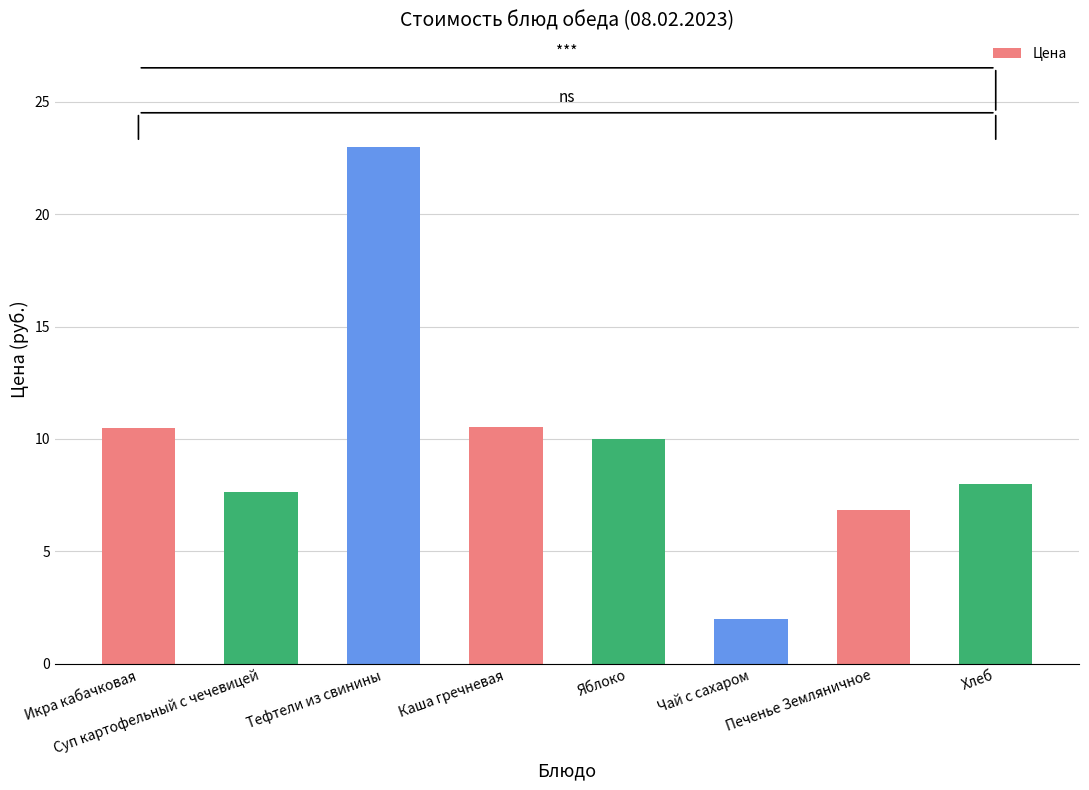

What is the change in value from Тефтели из свинины to Хлеб?

-15.0